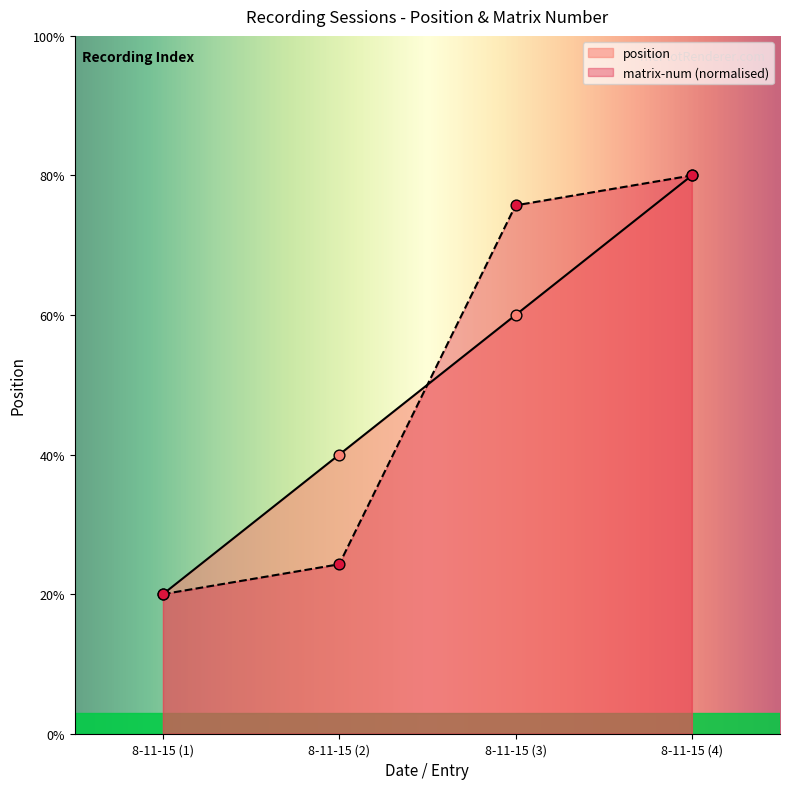

Which series has the largest total across all categories?

position